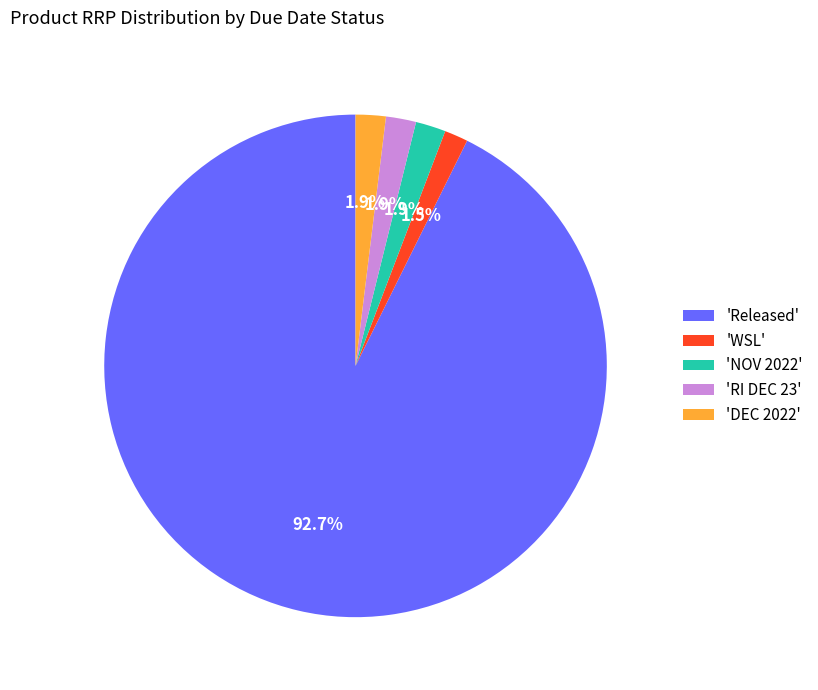

What is the ratio of the value at 'DEC 2022' to the value at 'WSL'?

1.3